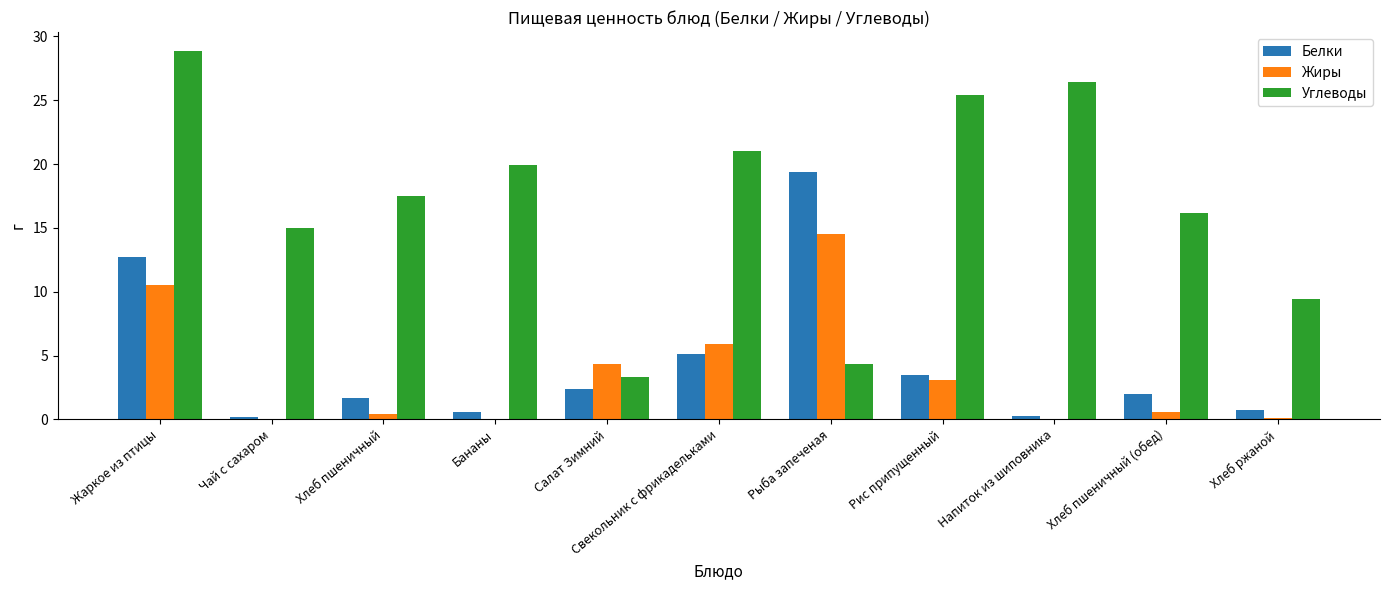

What are all the series names shown in the legend?

Белки, Жиры, Углеводы